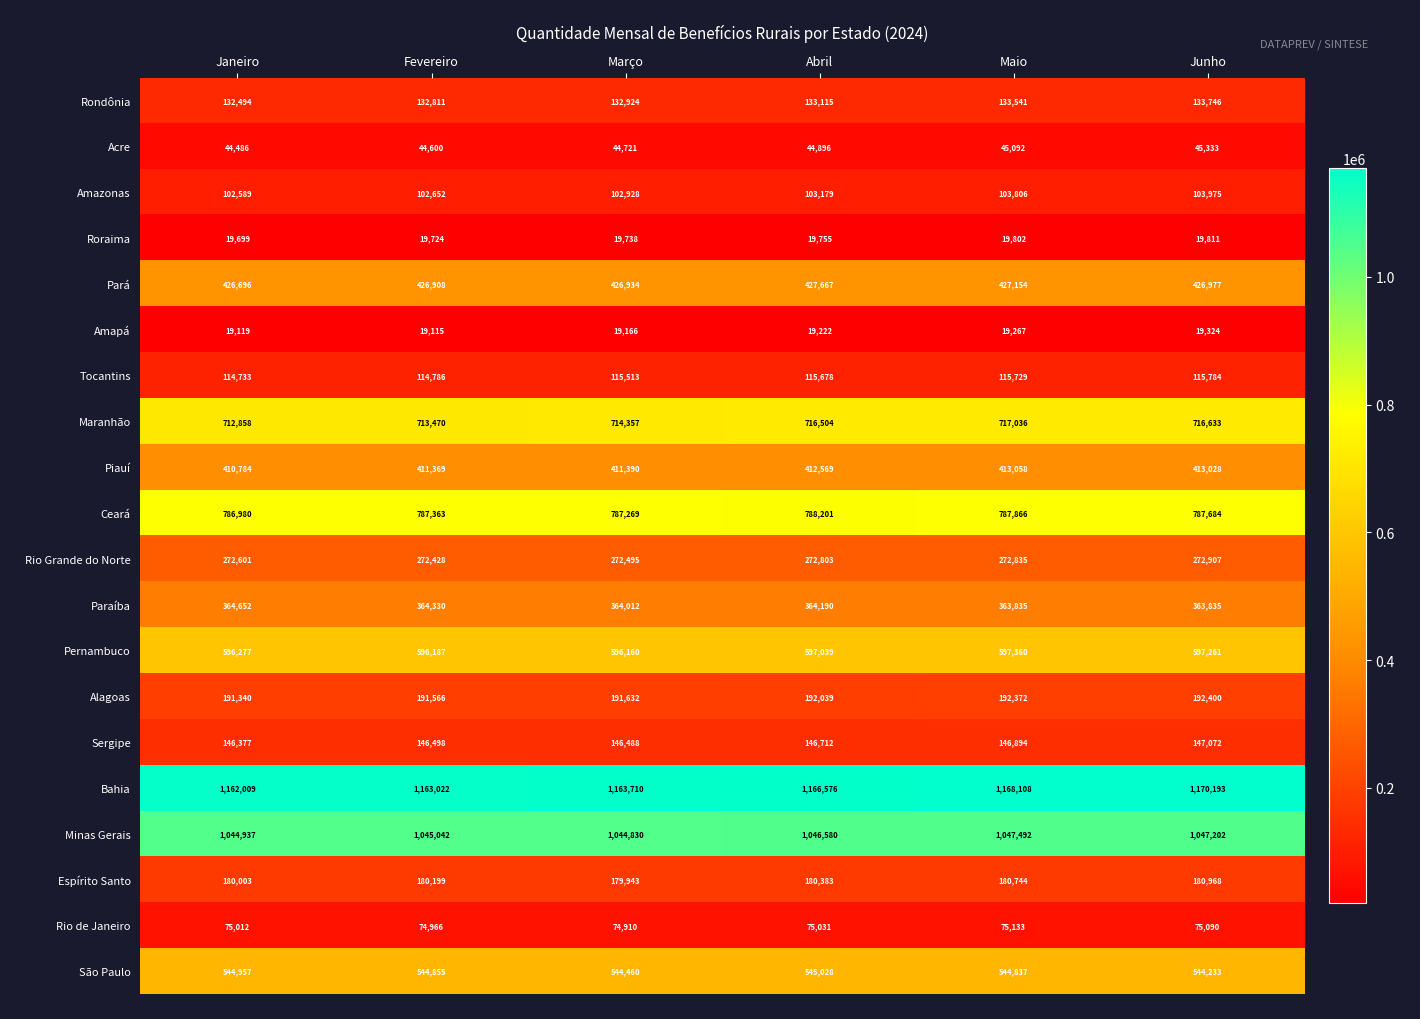

What is the average value of the Amazonas series?

103188